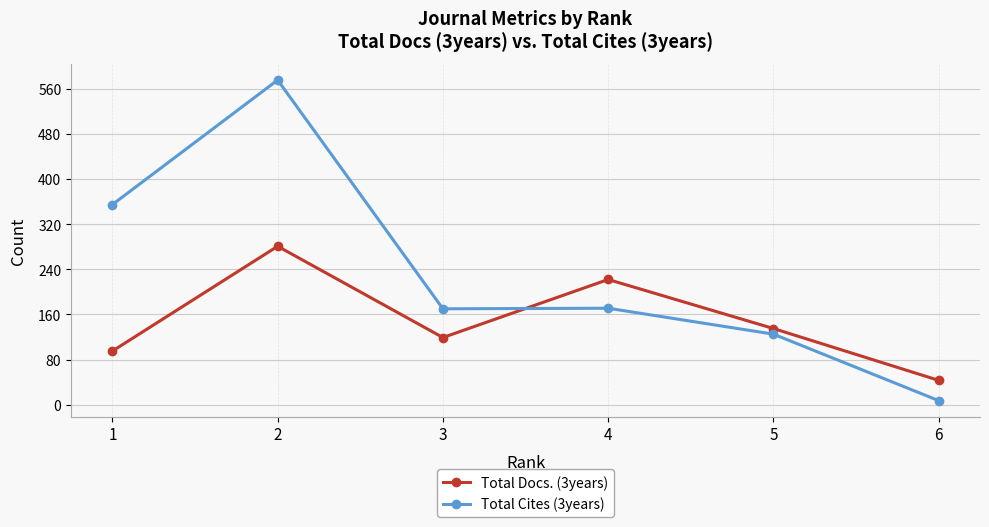

Is this an area chart (filled region under the line)?

No